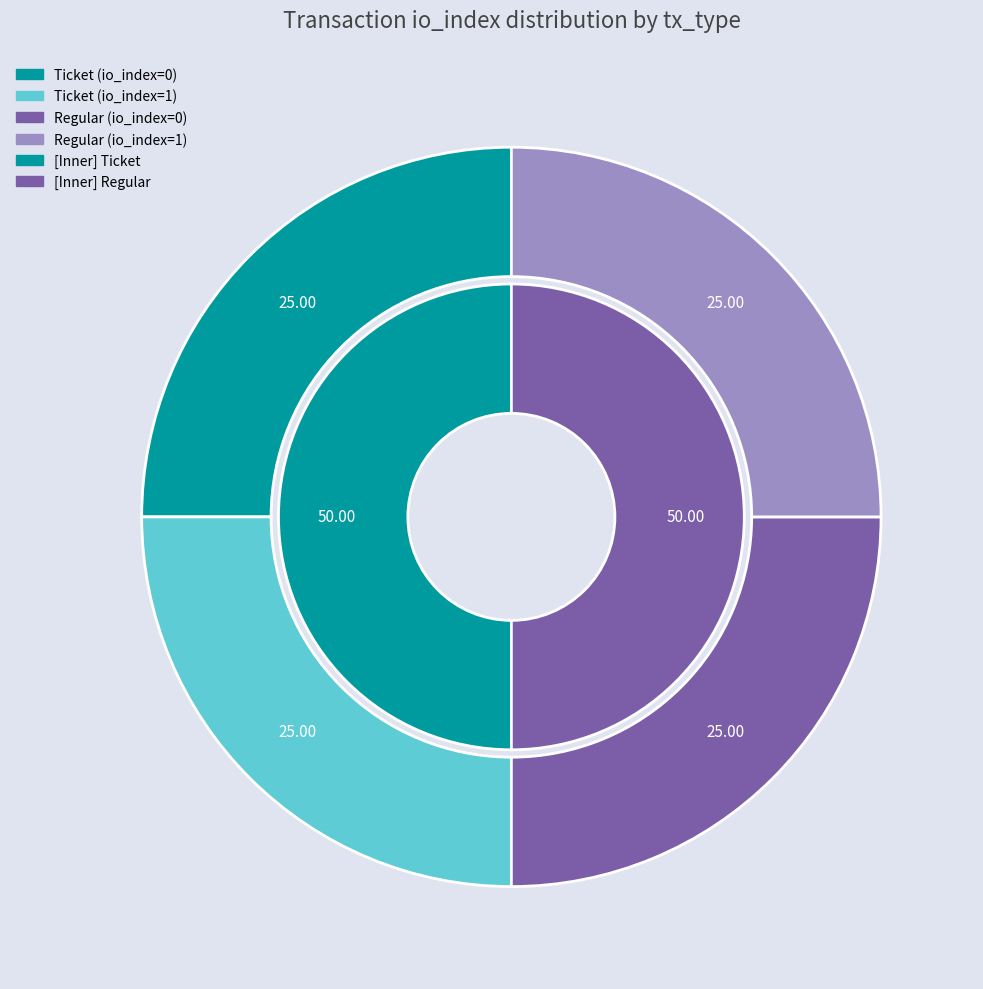

Do Regular (io_index=1) and Regular (io_index=0) together represent more than half of the pie?

No